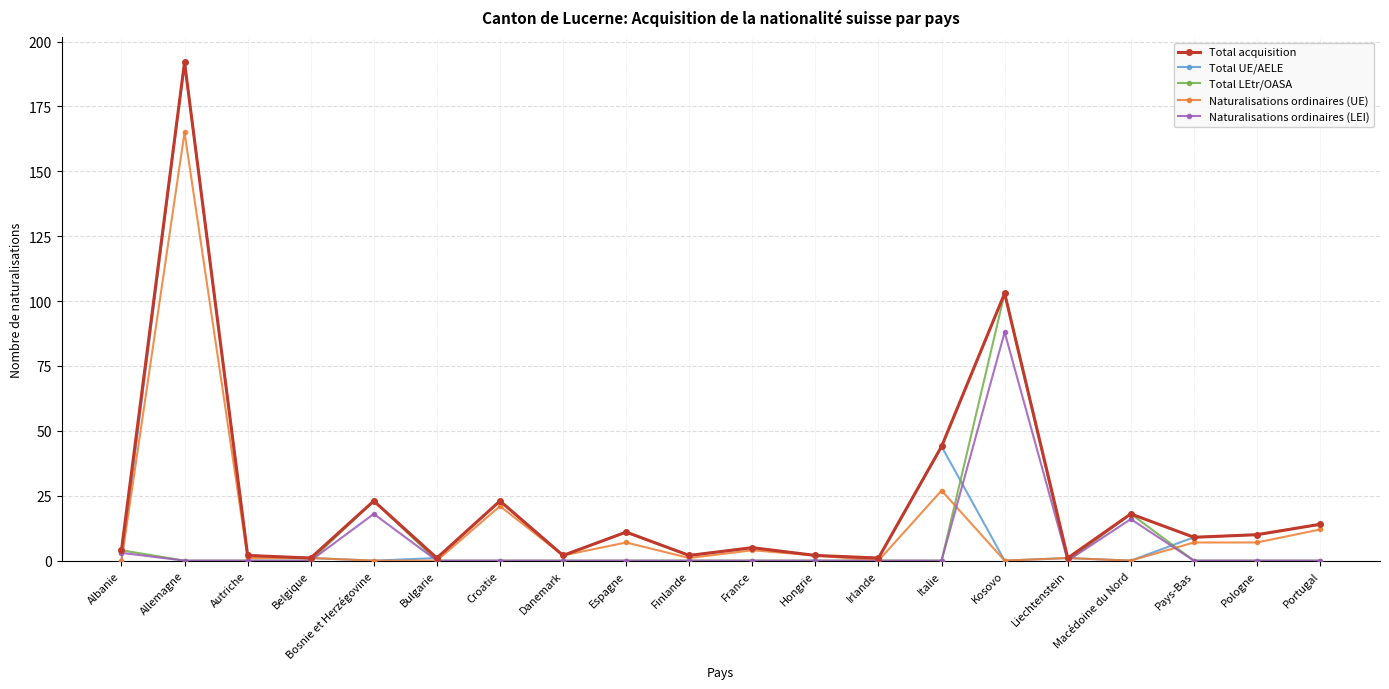

Where does the Total acquisition series first go above 9?

Allemagne